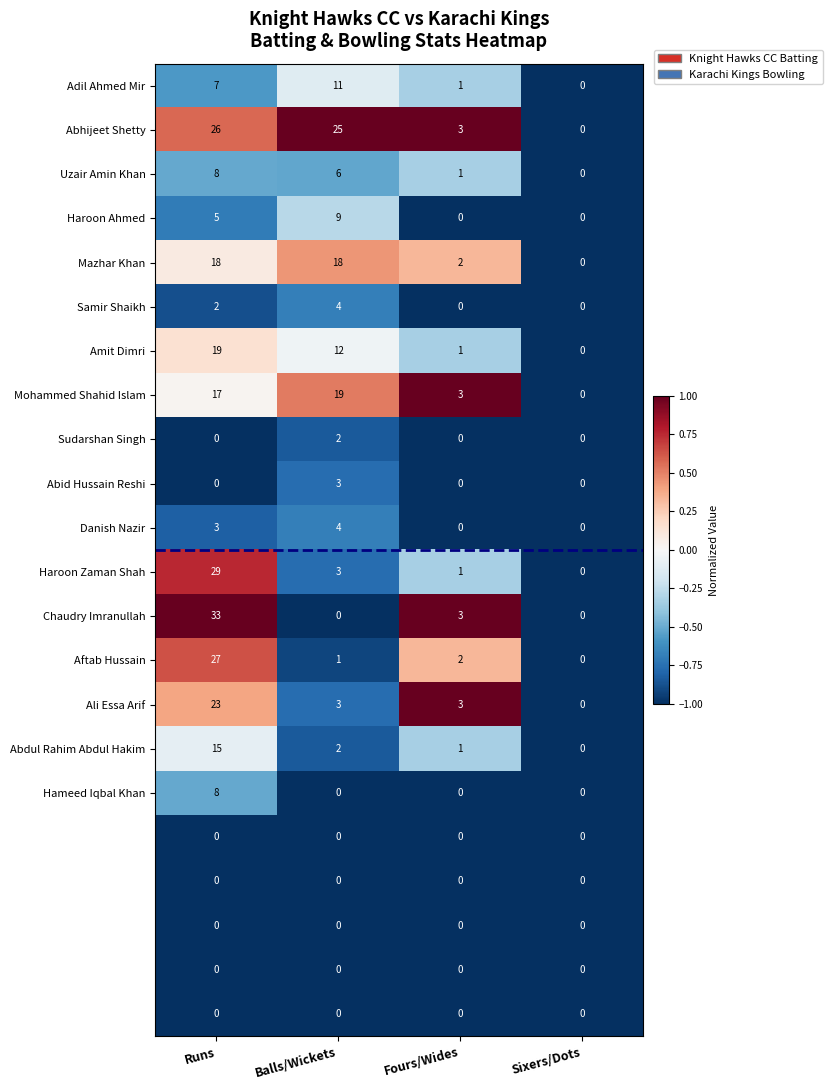

Which label corresponds to the largest value in the chart?

Runs